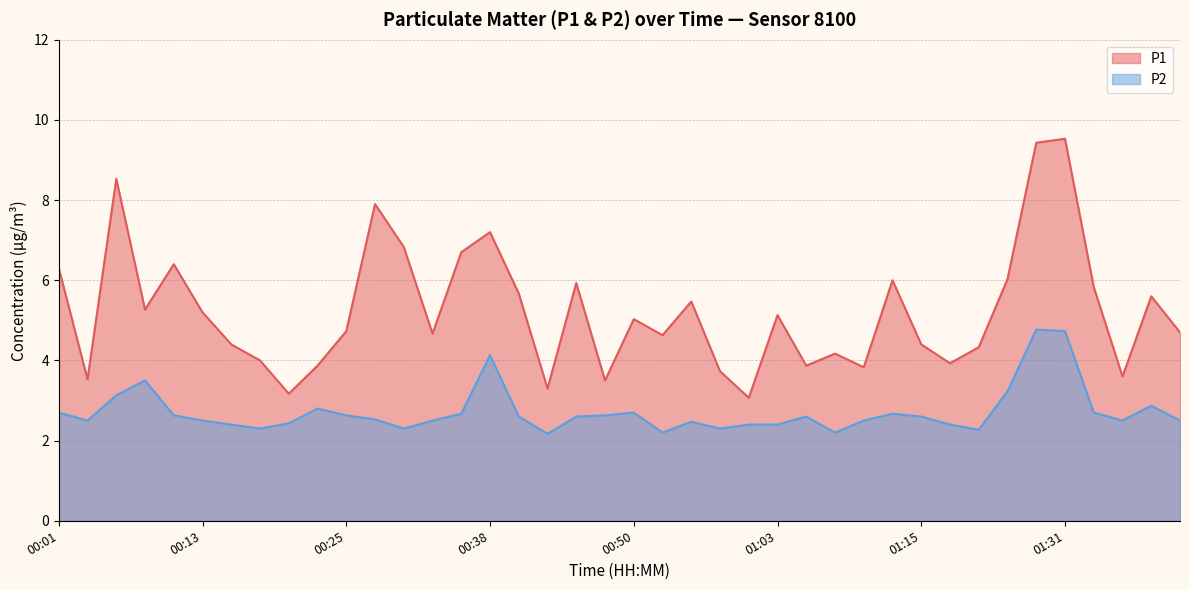

What is the lowest value of the P2 series?

2.2